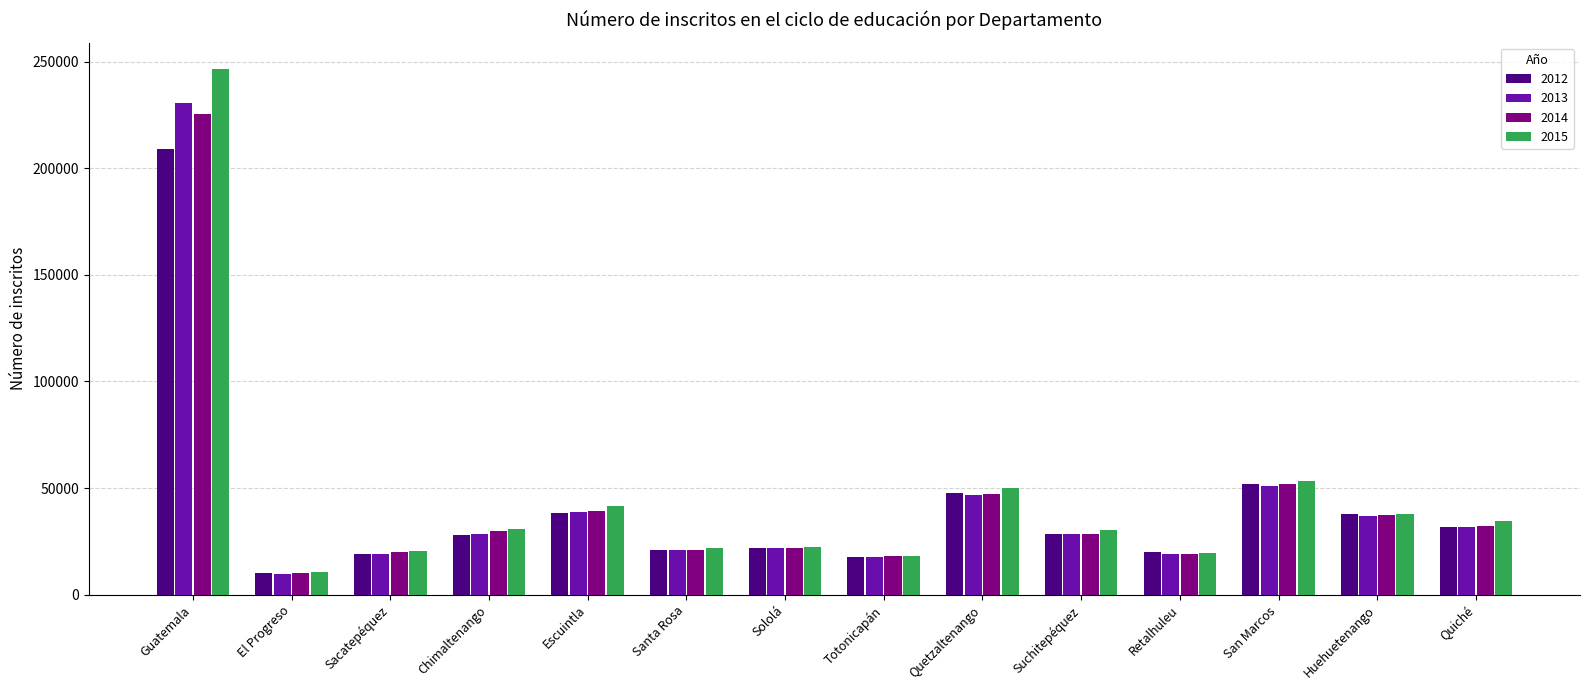

What is the smallest value displayed?

9966